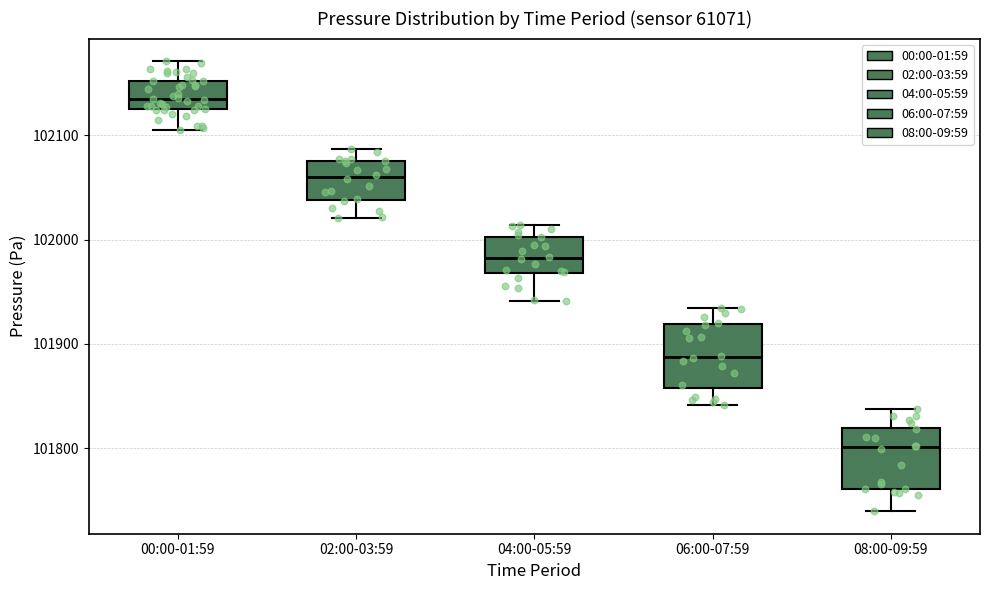

Where is the lower edge of the box for 02:00-03:59 on the y-axis? The values are not printed on the chart, so give them approximately, as read against the axis.

102040